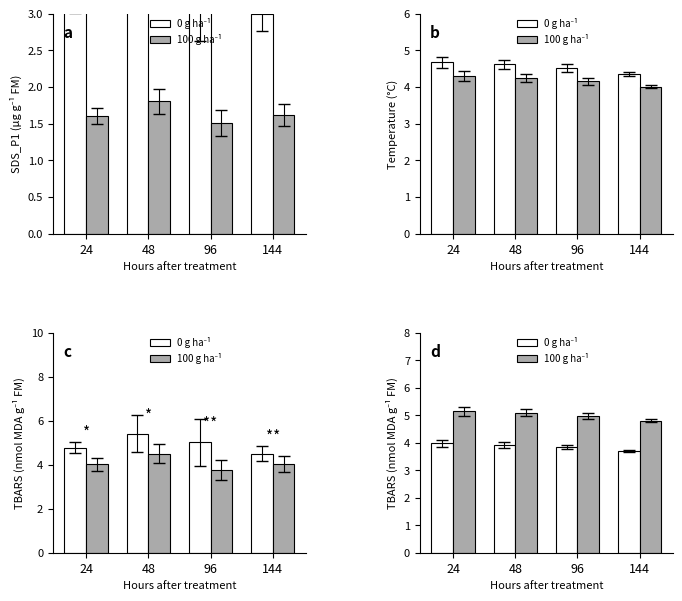

What are all the series names shown in the legend?

0 g ha⁻¹, 100 g ha⁻¹